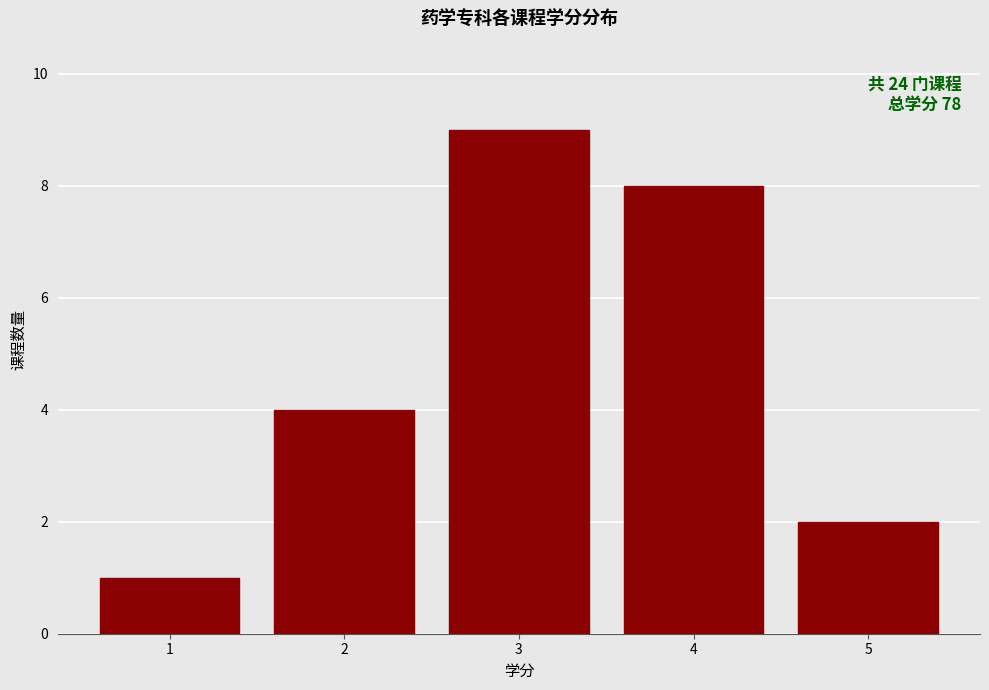

Which range on the x-axis has the tallest bar?

2.5 to 3.5